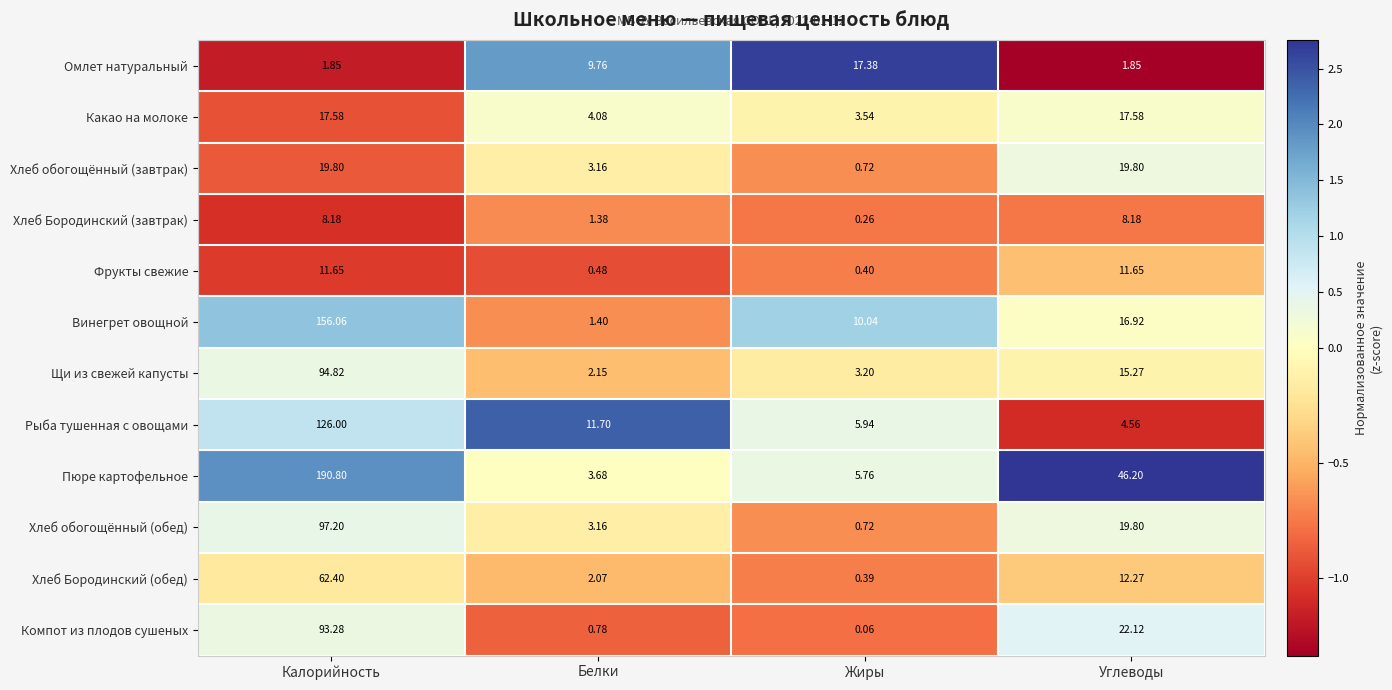

Which label corresponds to the smallest value in the chart?

Жиры